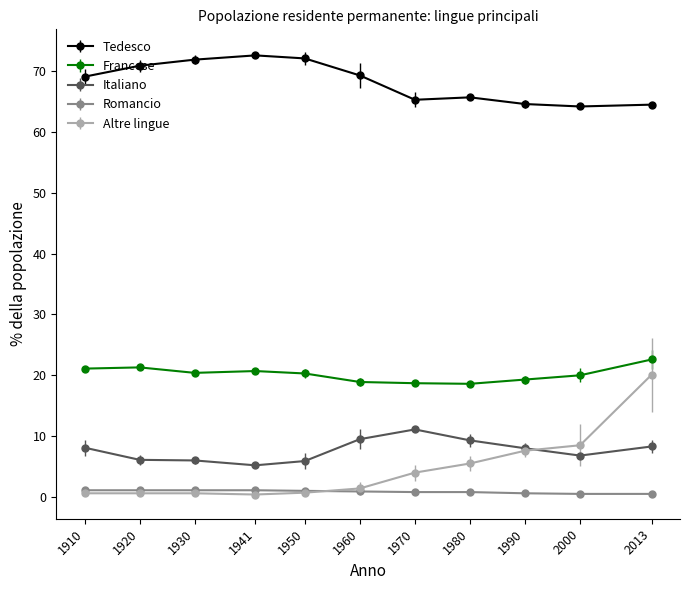

What is the total value across all series at 1990?

100.1